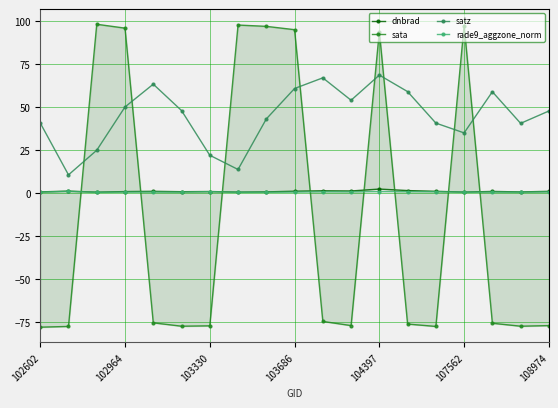

What is the minimum value for satz?

10.6